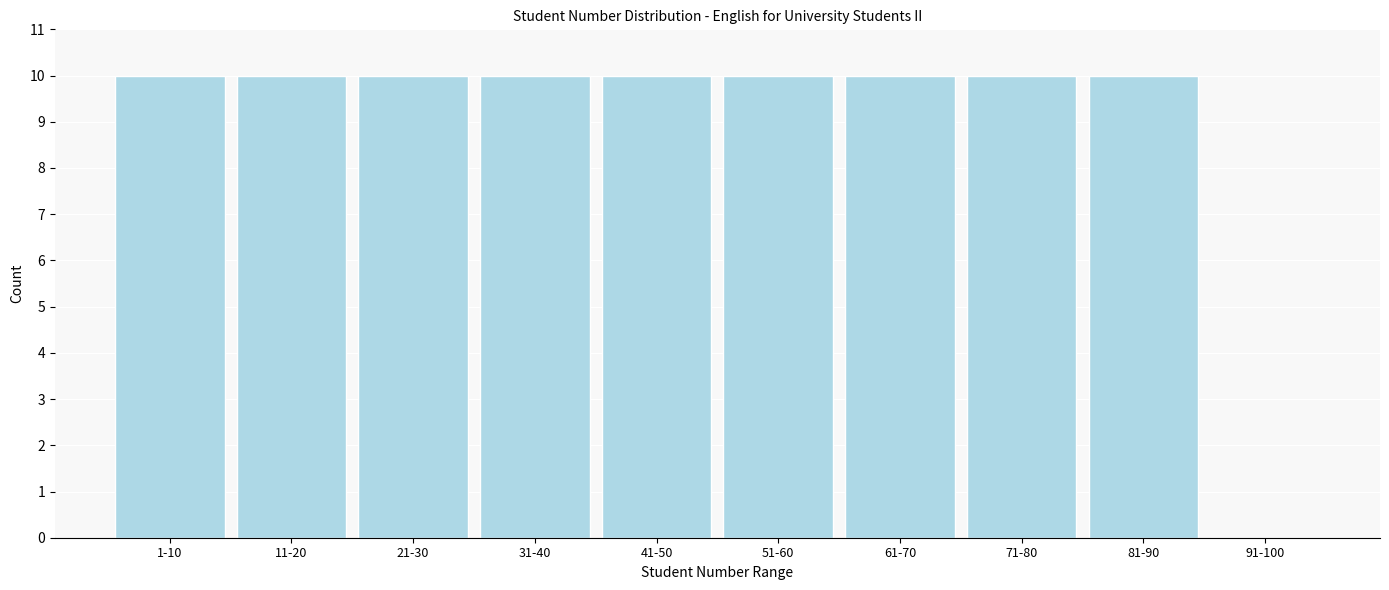

Reading left to right, extract all data points from this chart.

1-10=10	11-20=10	21-30=10	31-40=10	41-50=10	51-60=10	61-70=10	71-80=10	81-90=10	91-100=0